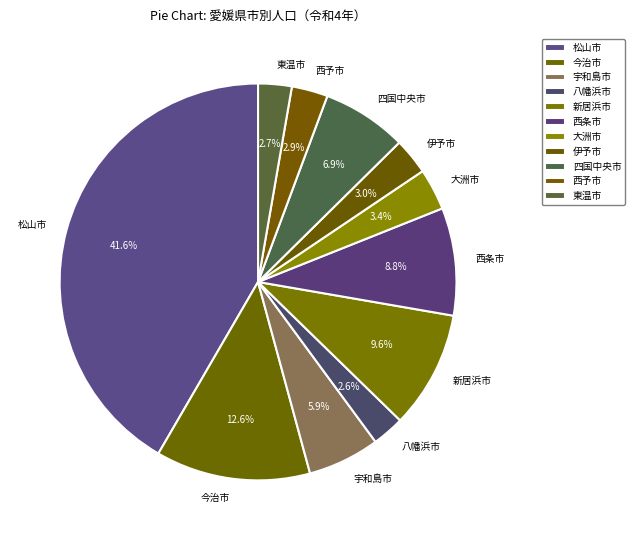

To the nearest percent, what percentage of the pie is 新居浜市?

10%